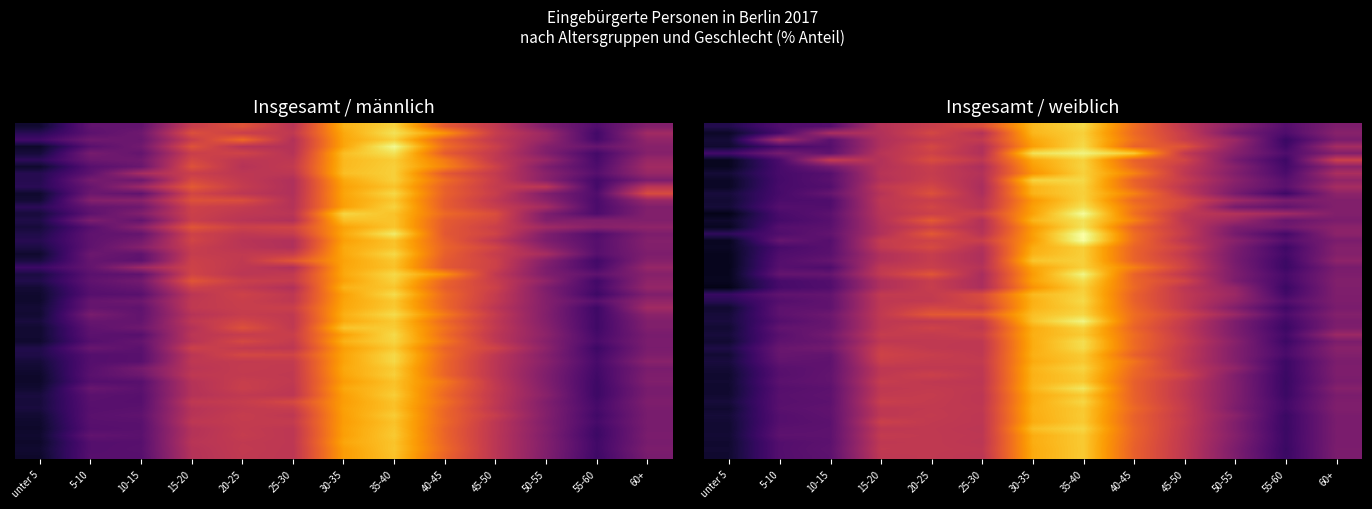

Rank the series by their maximum value, from highest to lowest.

männlich, weiblich, Insgesamt